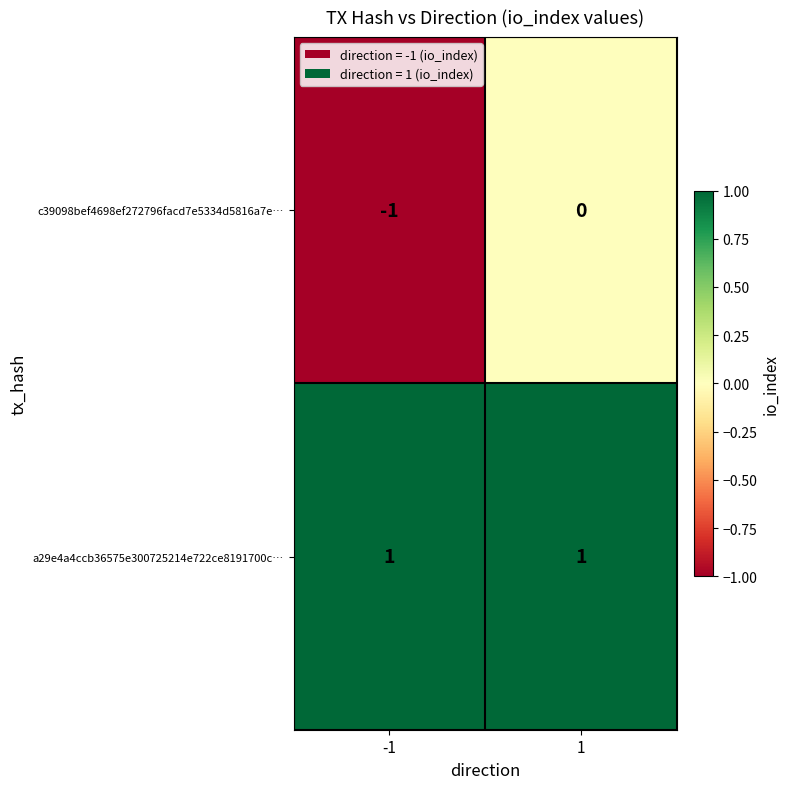

Between -1 and 1, which series saw the biggest shift?

c39098bef4698ef272796facd7e5334d5816a7e…